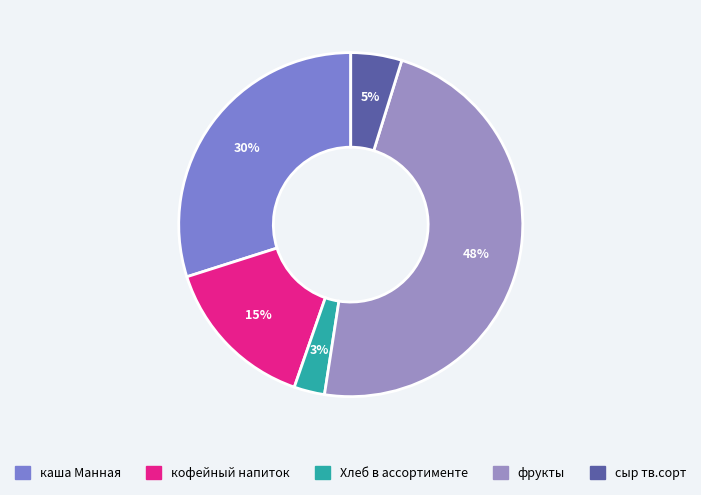

To the nearest percent, what is the combined percentage of кофейный напиток and сыр тв.сорт?

20%